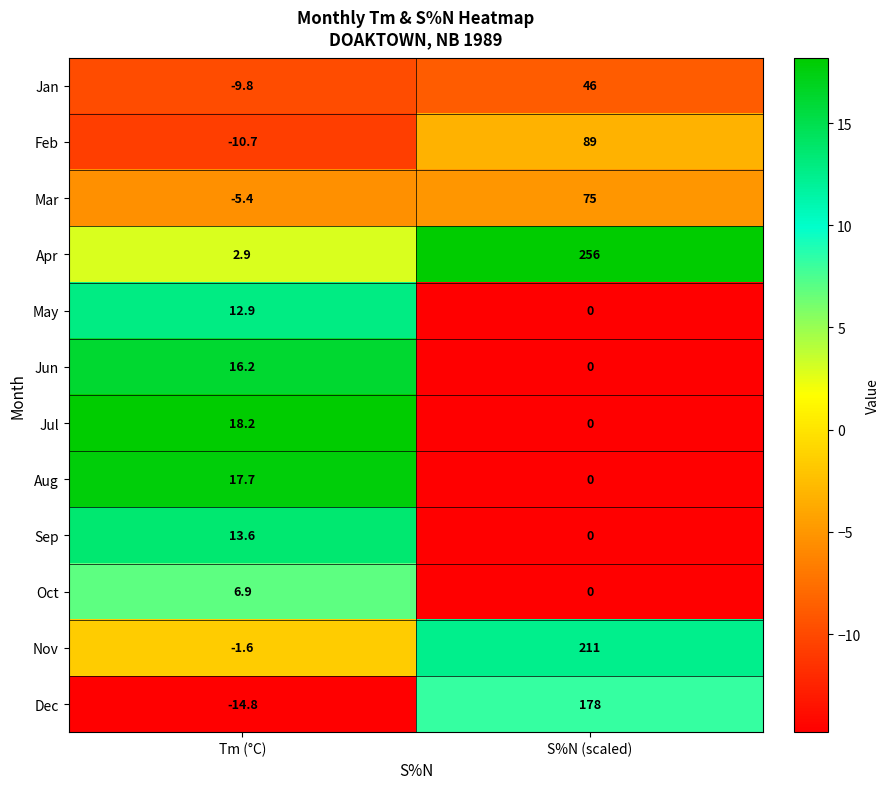

What is the difference between the Dec values at S%N (scaled) and Tm (°C)?

192.8